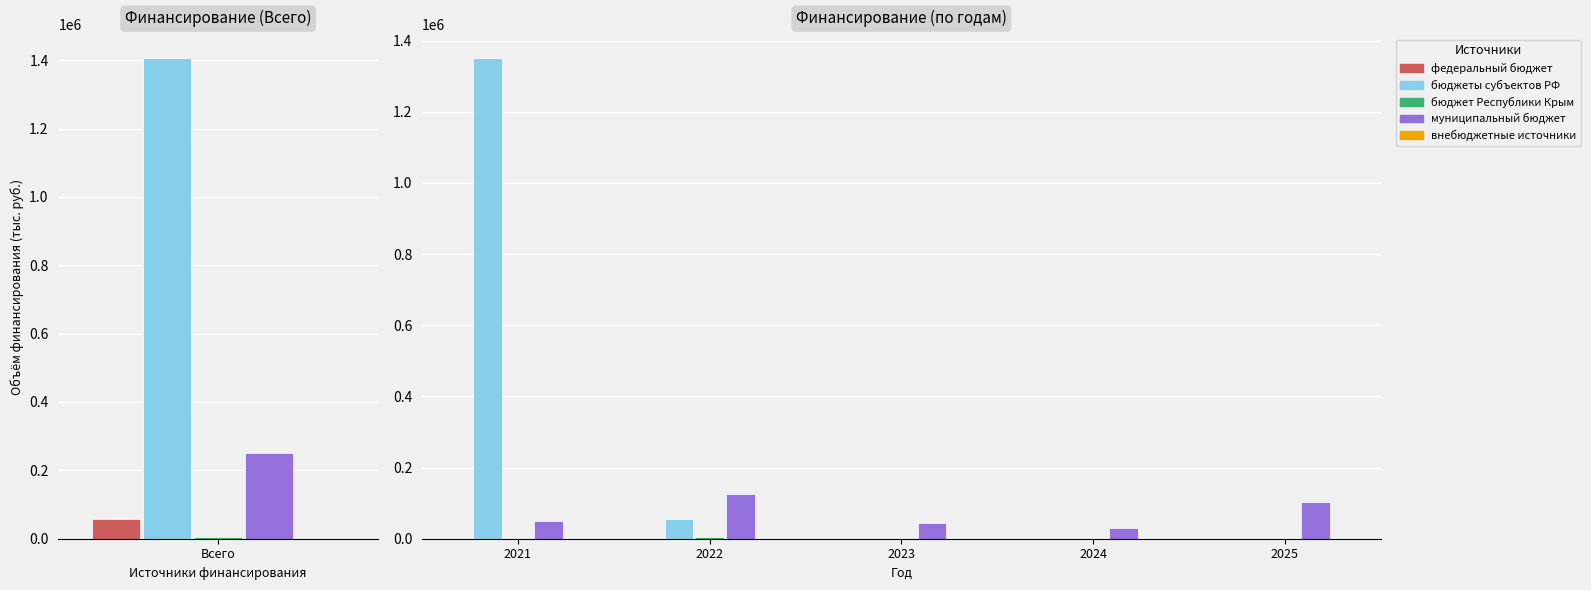

Reading left to right, transcribe all the data shown in this chart.

федеральный бюджет: 0.0	0.0	0.0	0.0	0.0
бюджеты субъектов РФ: 1350000.0	55377.3	0.0	0.0	0.0
бюджет Республики Крым: 0.0	3924.4	0.0	0.0	0.0
муниципальный бюджет: 48948.4	125041.9	45065.1	30410.7	104321.7
внебюджетные источники: 0.0	0.0	0.0	0.0	0.0